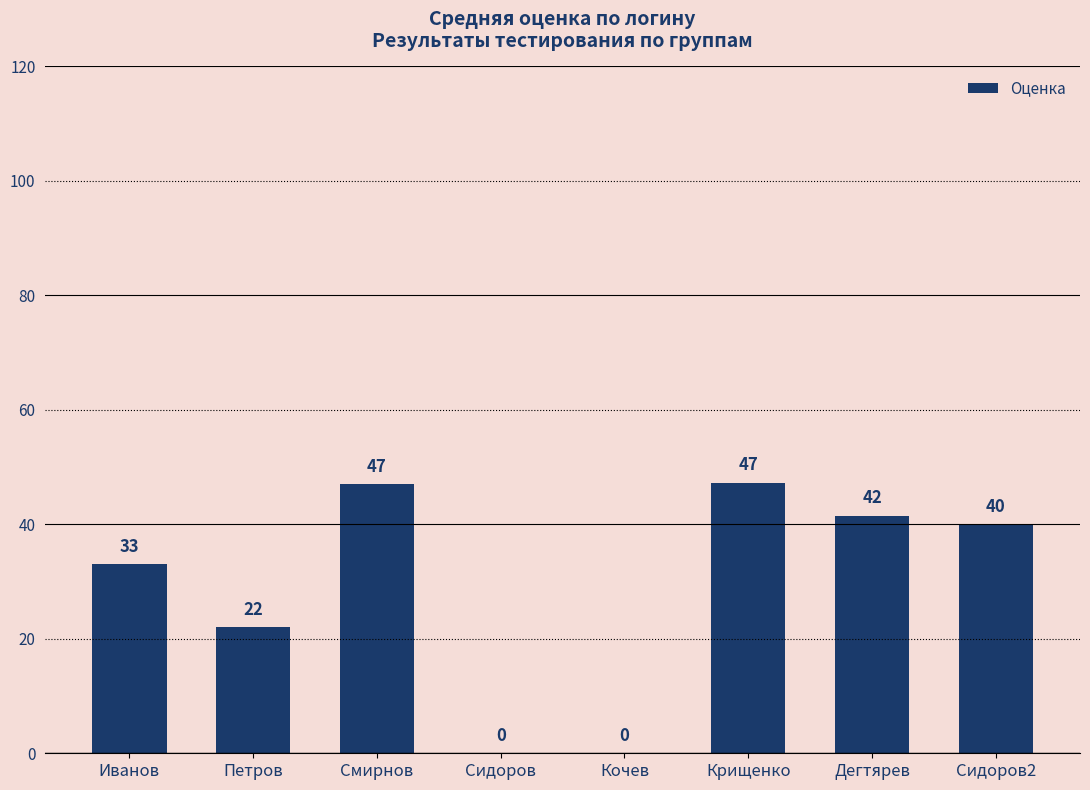

At which label is the value closest to 23?

Петров